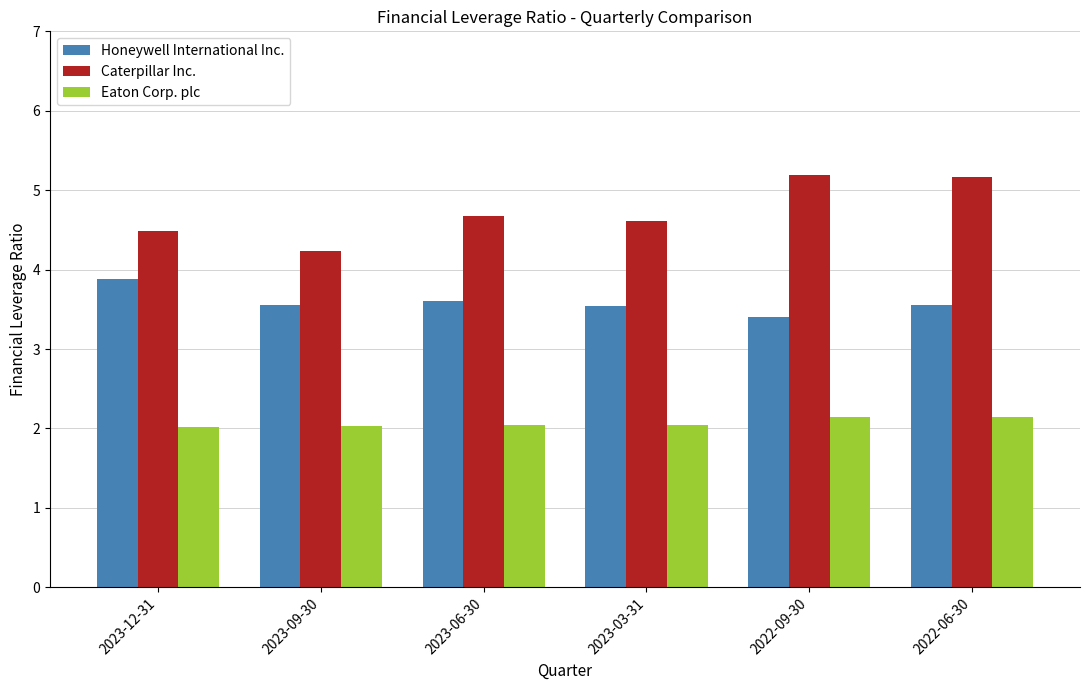

List the series in order of their peak value, lowest first.

Eaton Corp. plc, Honeywell International Inc., Caterpillar Inc.